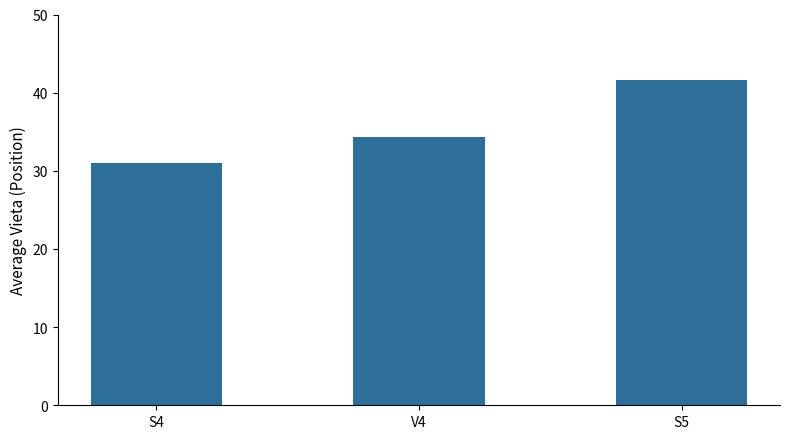

What is the label of the 2nd bar from the right?

V4